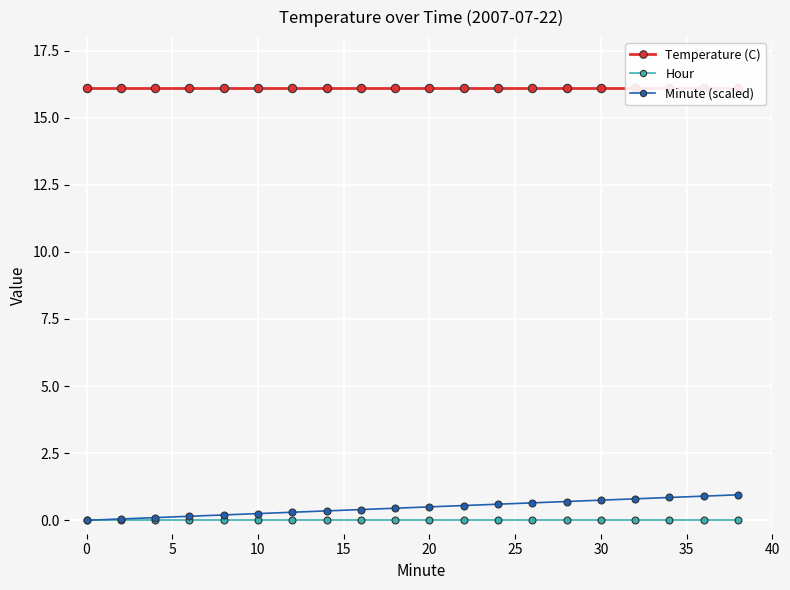

How many lines are shown in the chart?

3